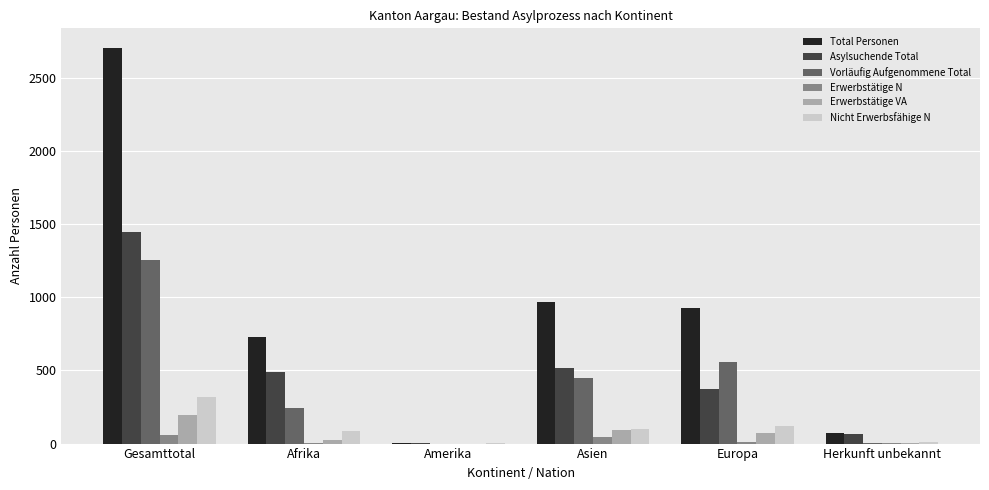

How many groups of bars are there?

6